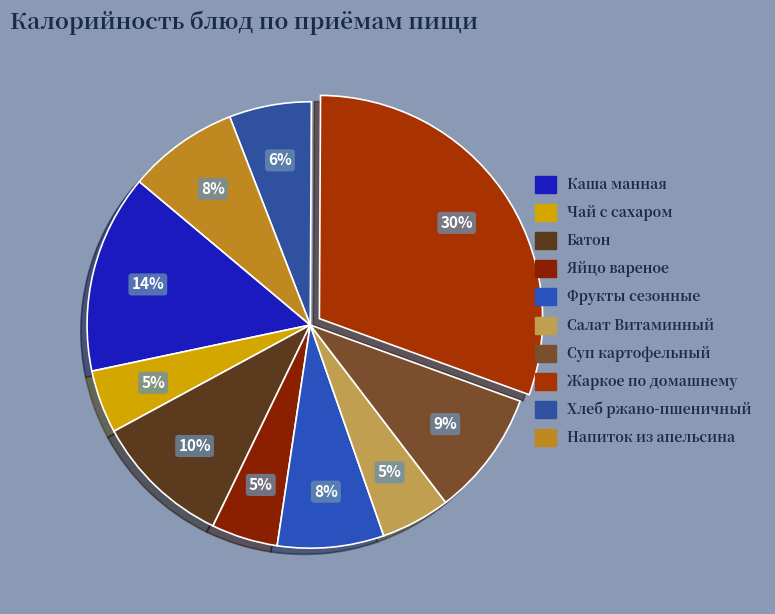

How many slices are in this pie chart?

10